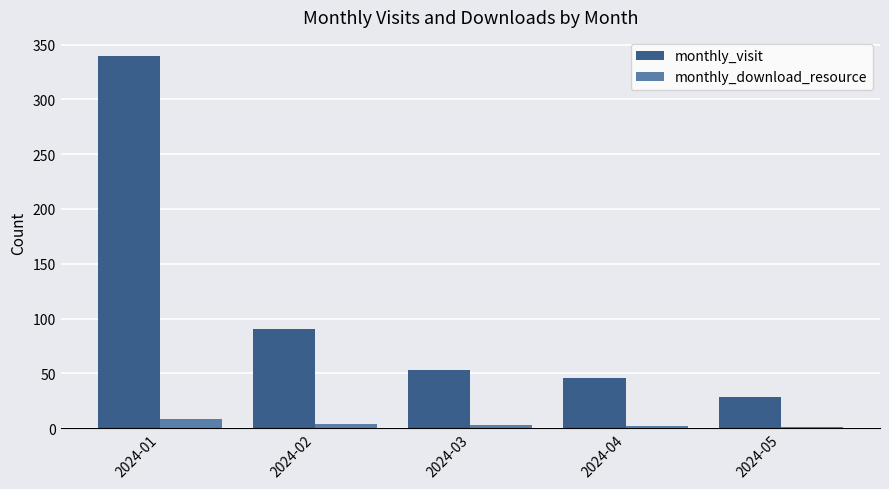

What is the highest value of the monthly_download_resource series?

8